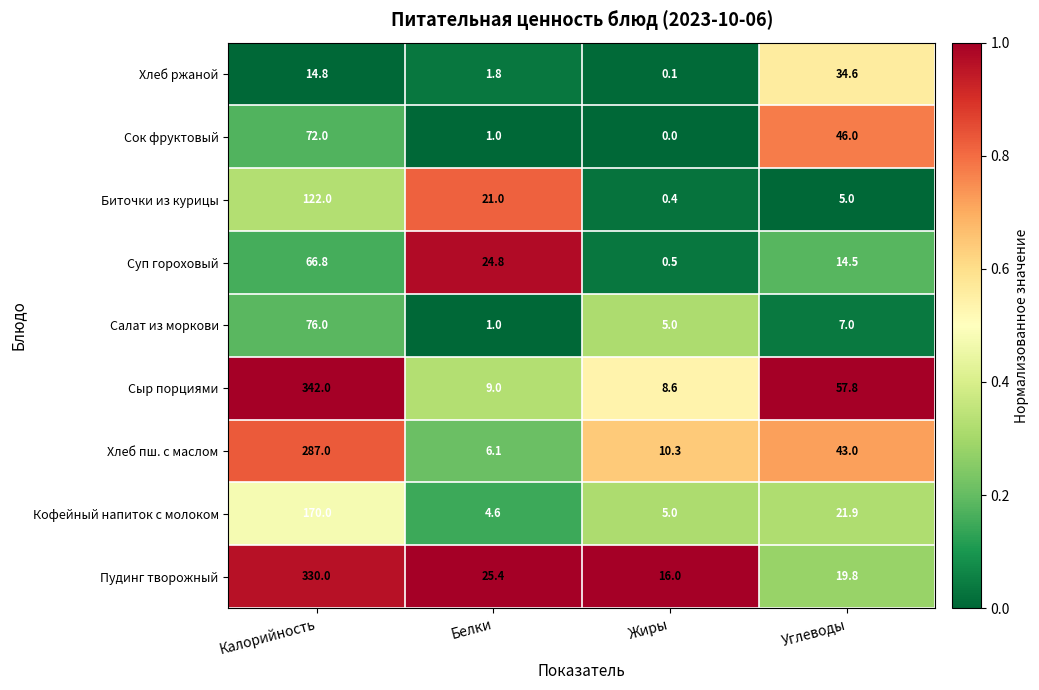

At Углеводы, list the series in order from largest to smallest.

Сыр порциями, Сок фруктовый, Хлеб пш. с маслом, Хлеб ржаной, Кофейный напиток с молоком, Пудинг творожный, Суп гороховый, Салат из моркови, Биточки из курицы